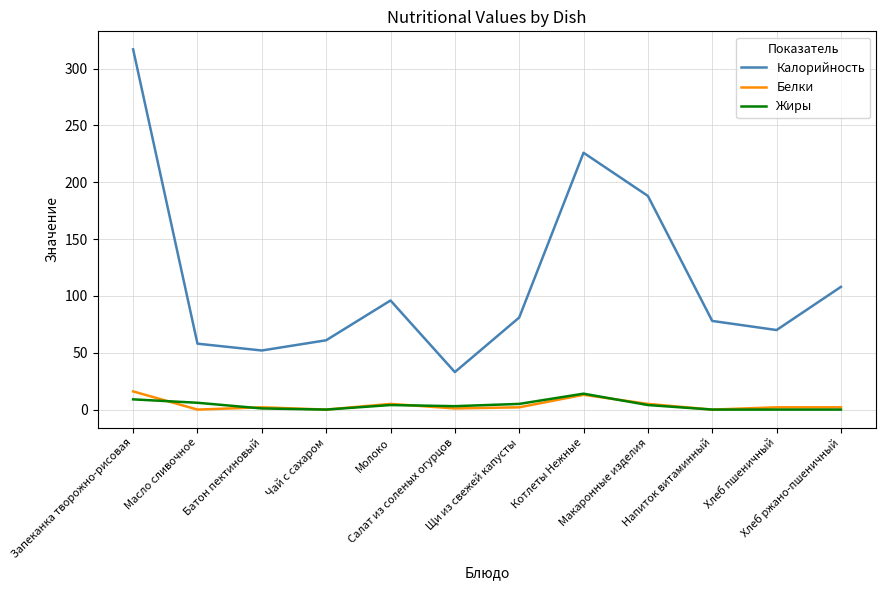

True or false: Калорийность and Жиры intersect in this chart.

False